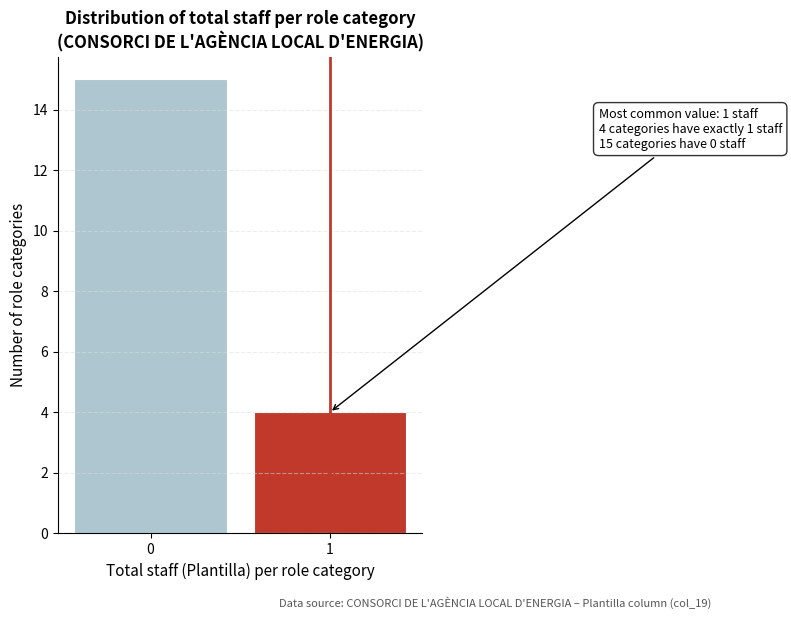

Reading left to right, list all the values displayed in this chart.

15	4